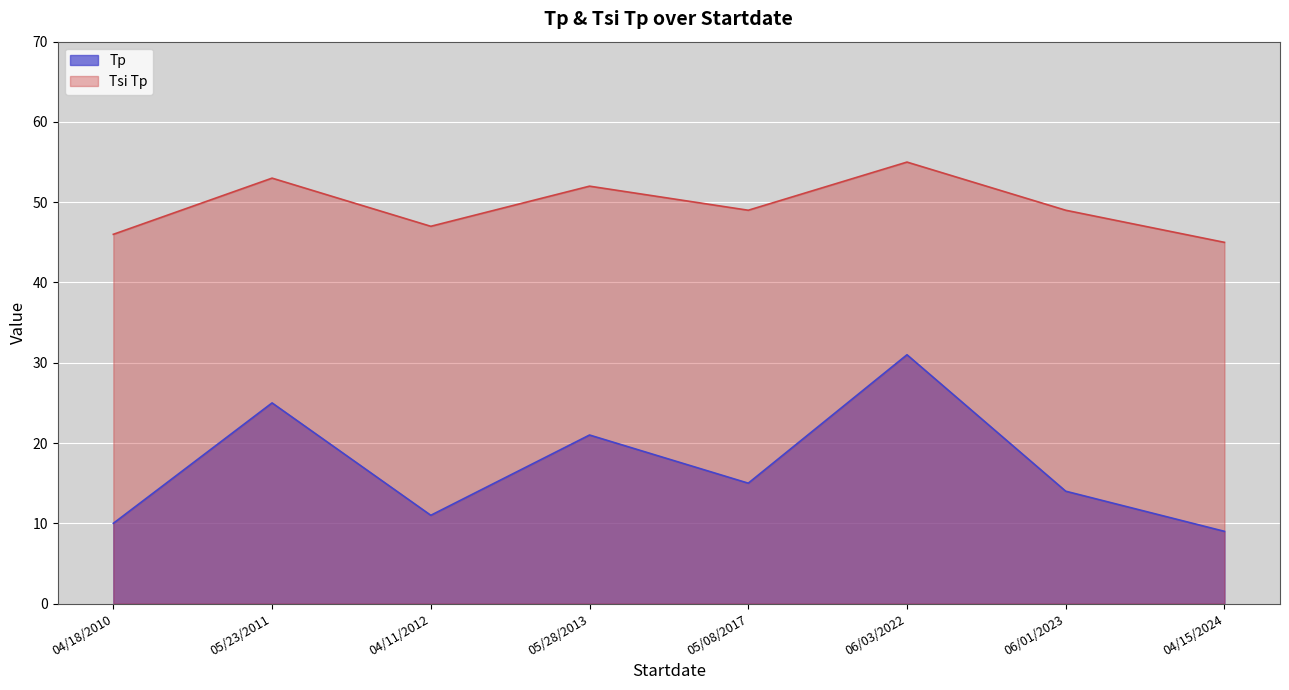

True or false: Tsi Tp and Tp intersect in this chart.

False